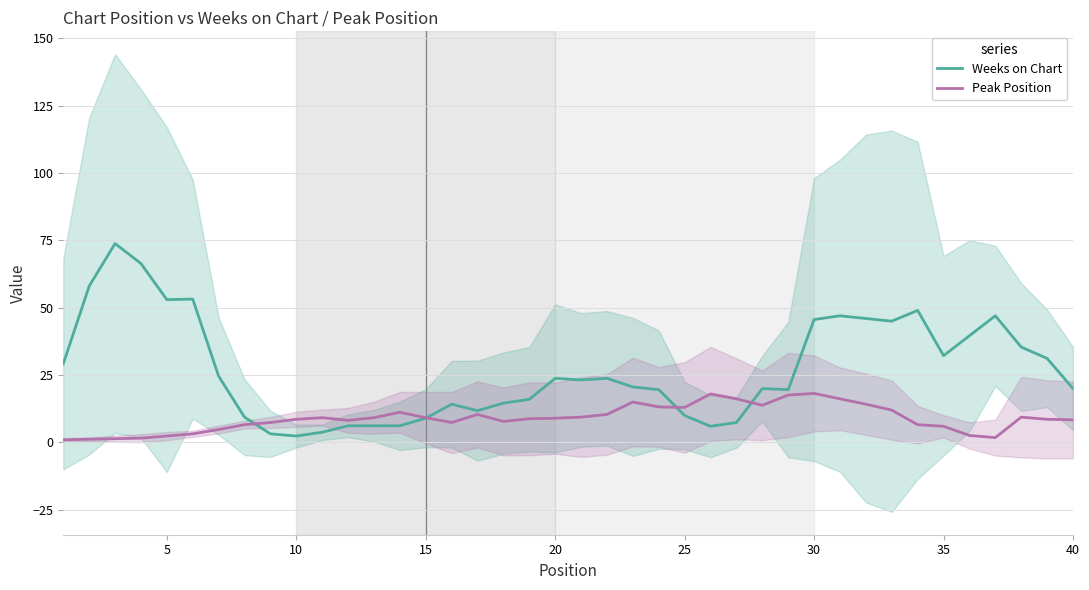

What is the sum of all Weeks on Chart values?

1073.2